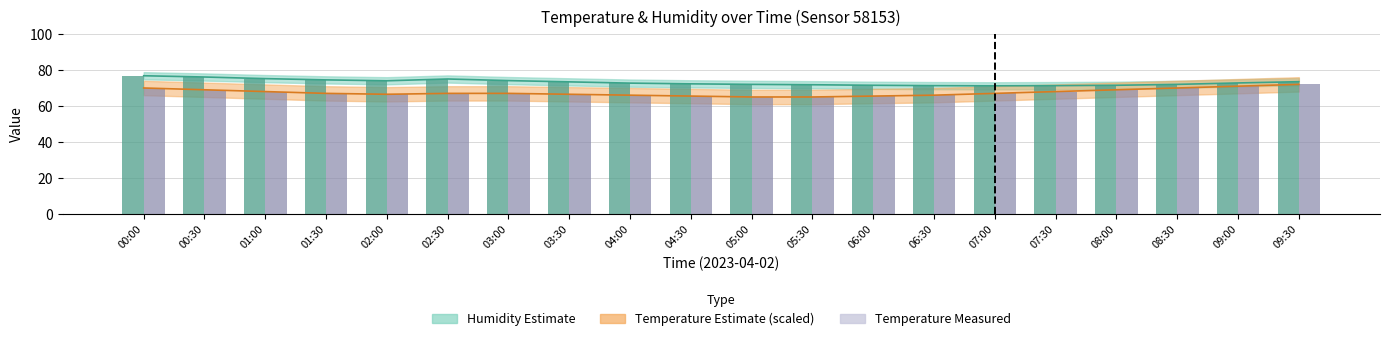

Which label corresponds to the smallest value in the chart?

05:00